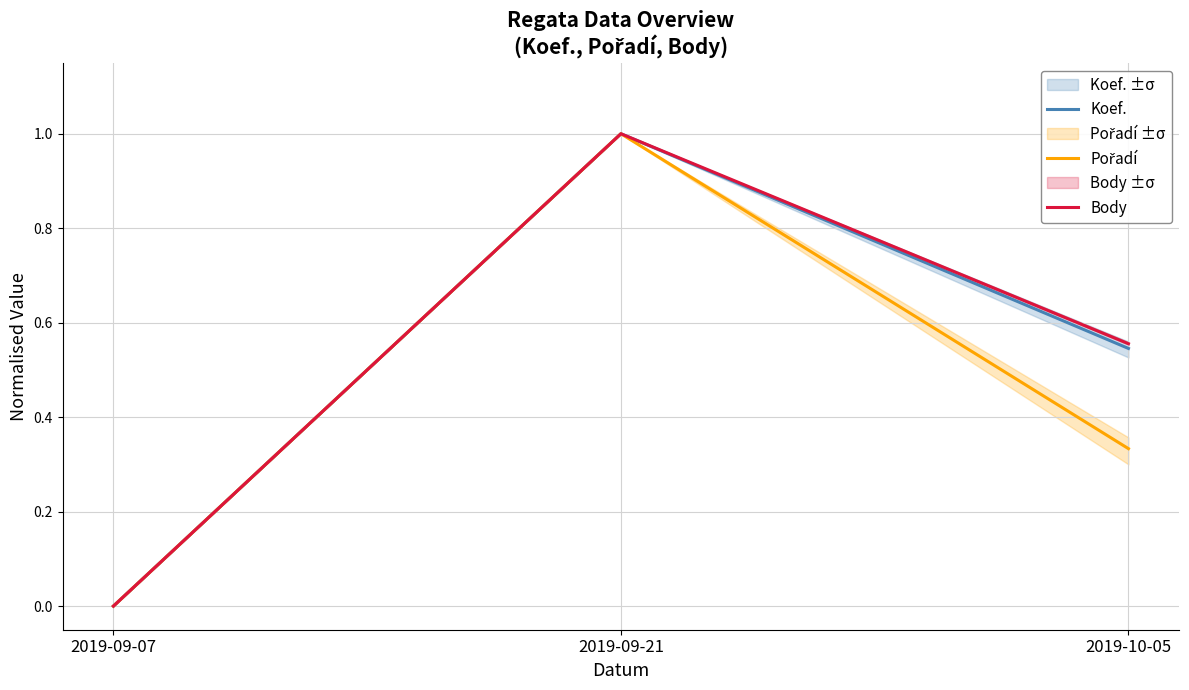

Reading left to right, what are all the values shown in this chart?

Koef.: 0.0	1.0	0.5
Pořadí: 0.0	1.0	0.3
Body: 0.0	1.0	0.6